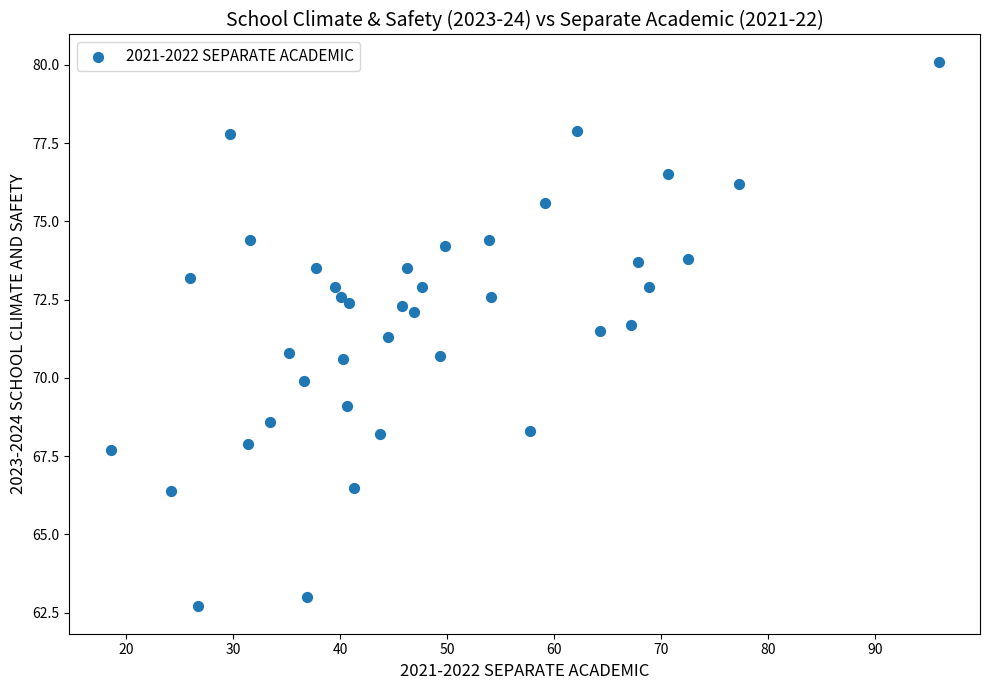

What is the range of Y values (max minus min)?

17.4